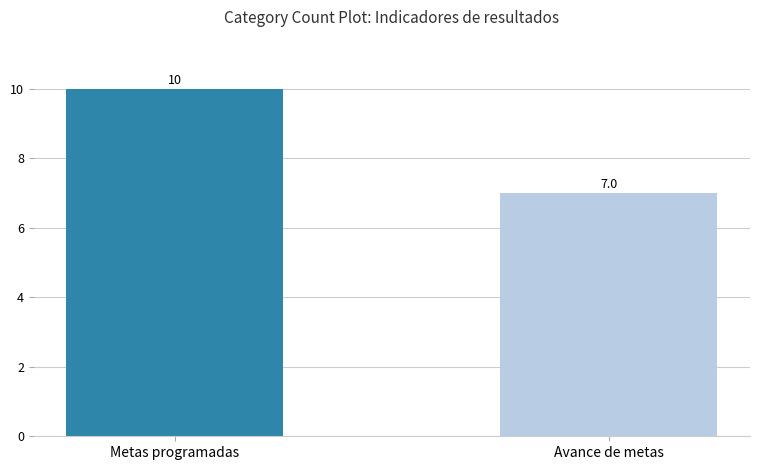

What is the value of the 1st bar from the left?

10